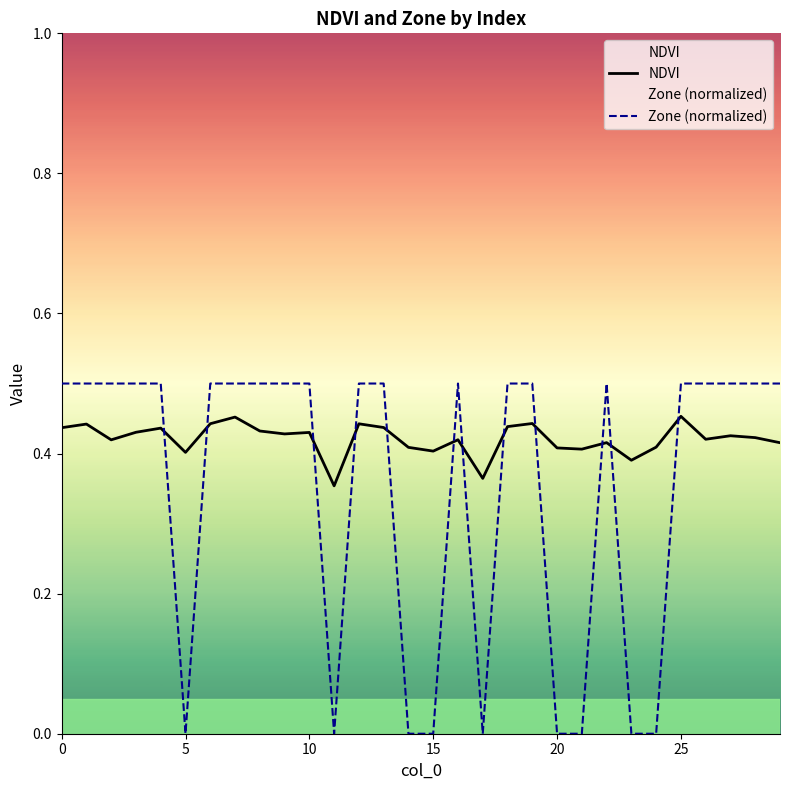

Which series has the largest total across all categories?

NDVI